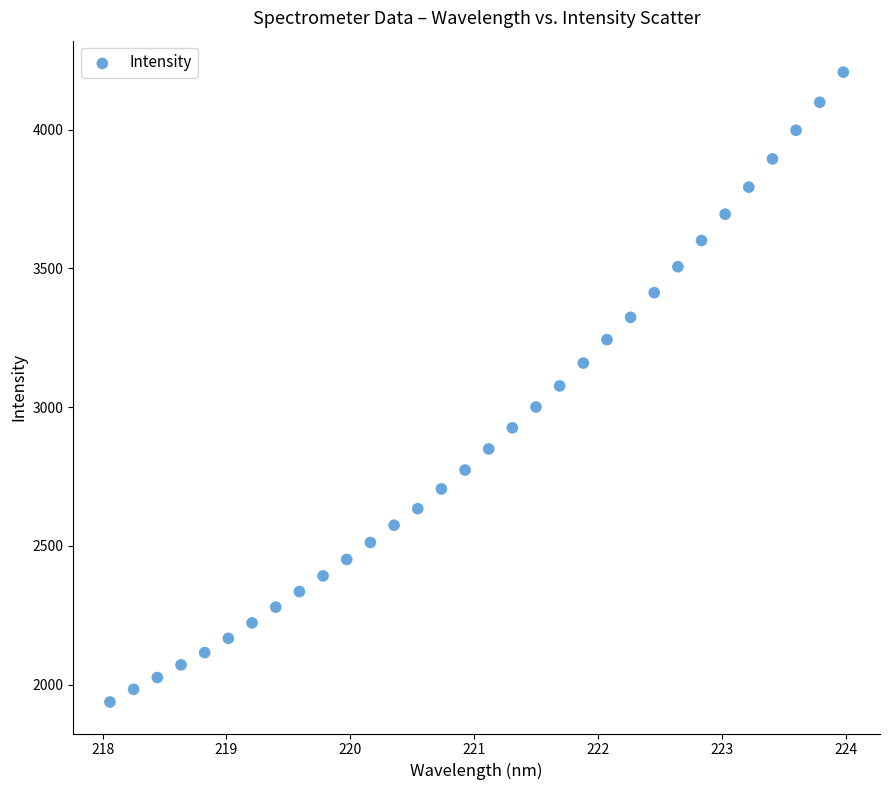

What is the range of X values (max minus min)?

5.9